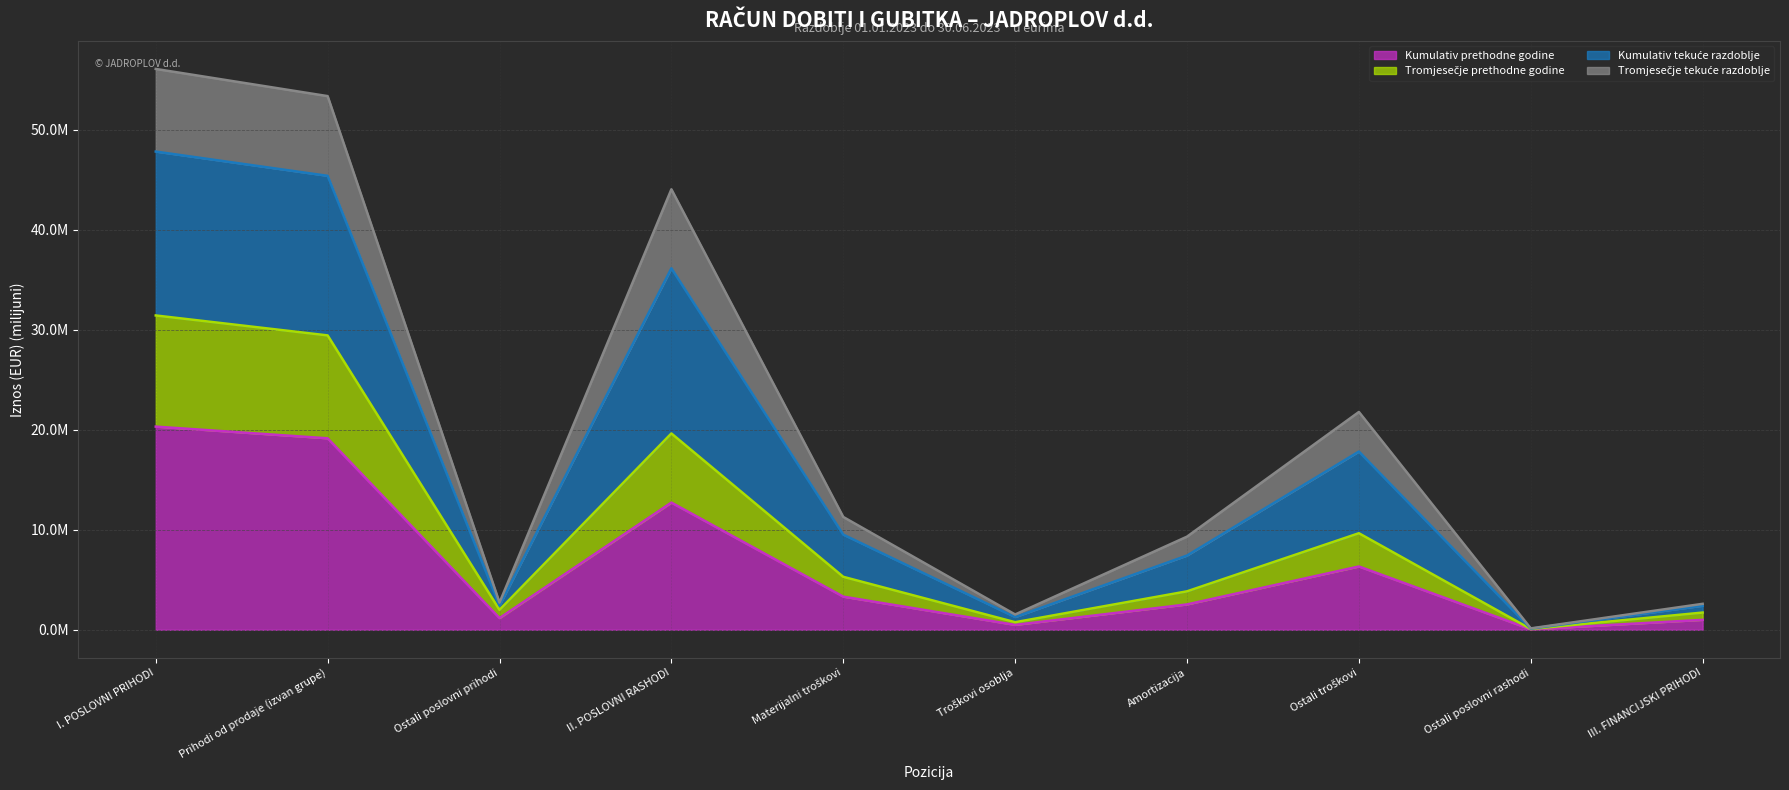

How many data points in Kumulativ prethodne godine are less than 3?

5